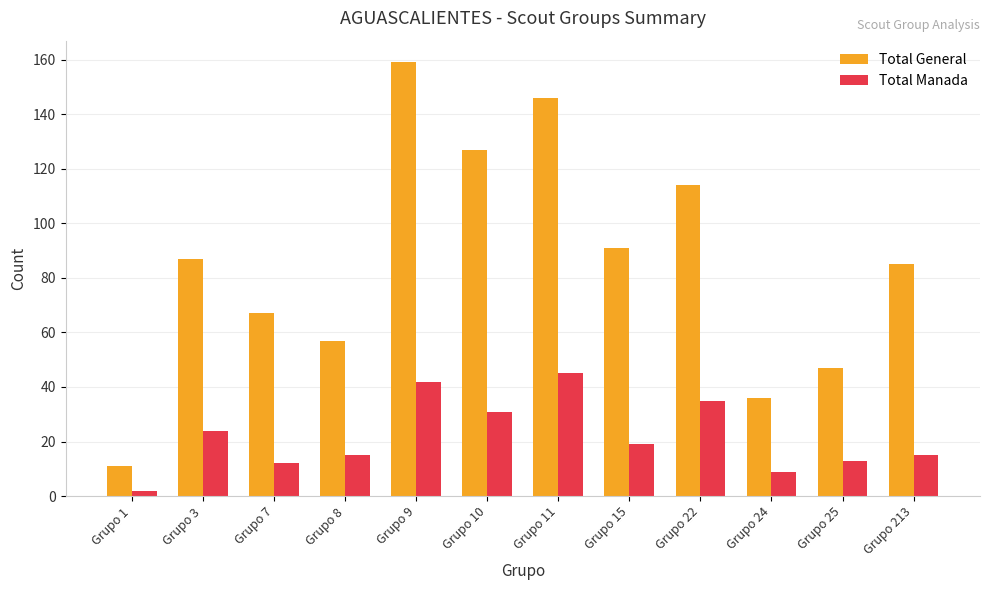

What is the average value of the Total Manada series?

22